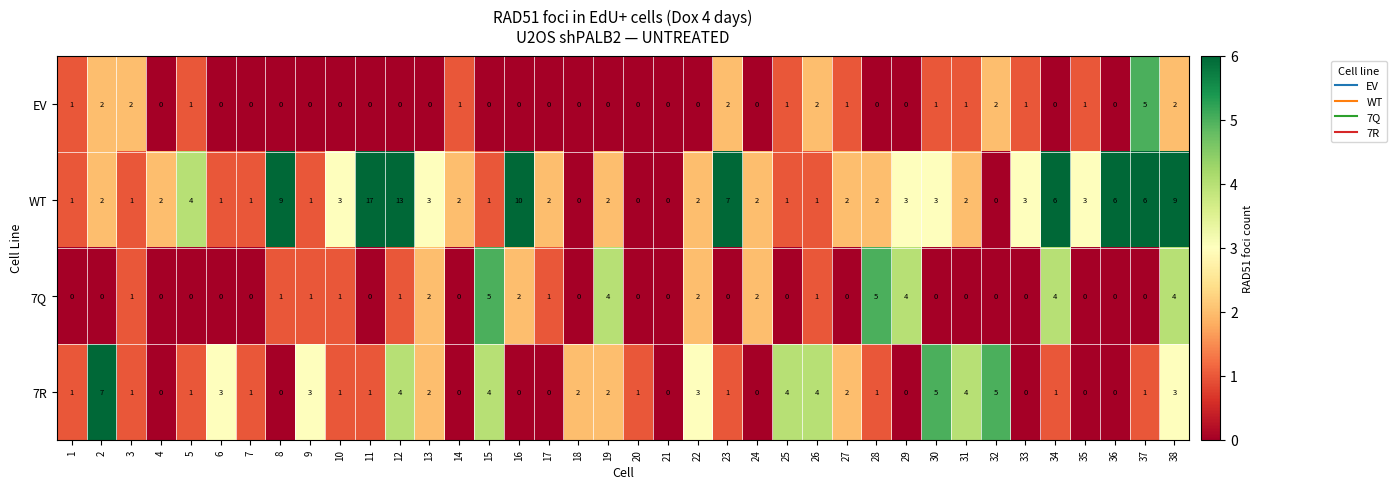

How many 7R values are between 0 and 3?

30